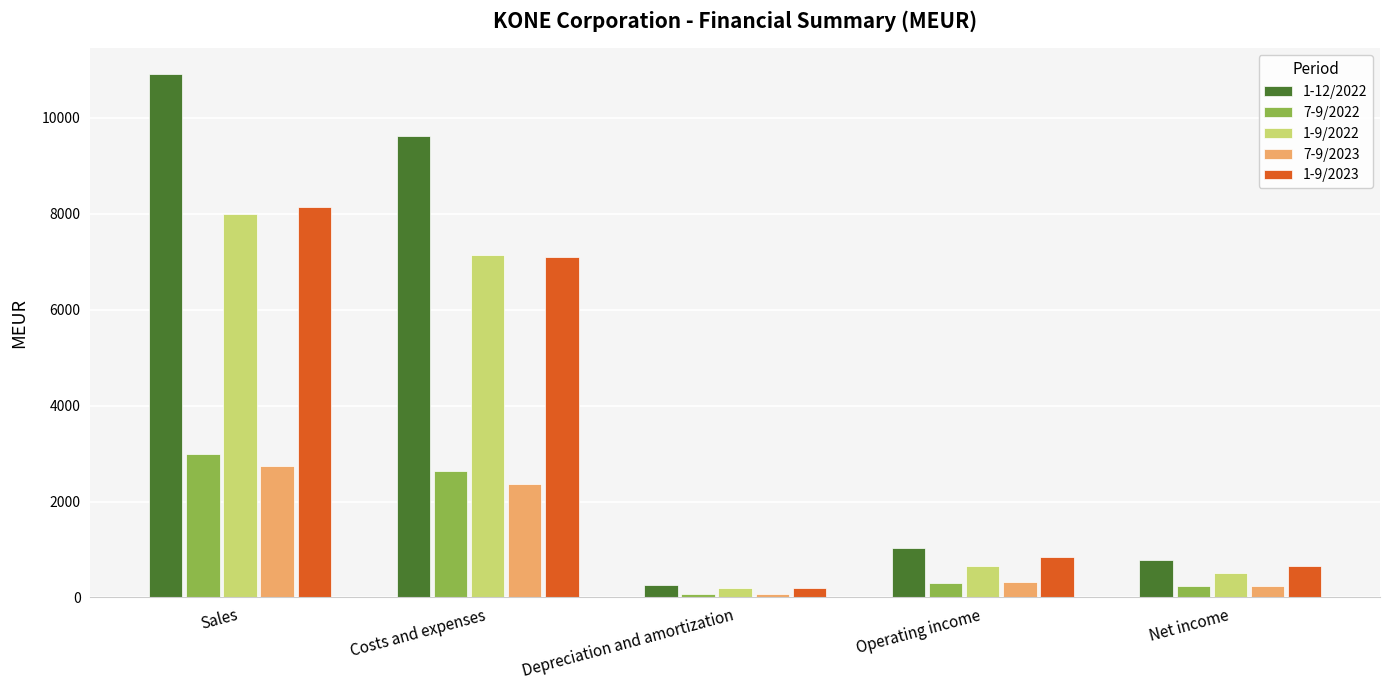

Count the number of data series in this chart.

5